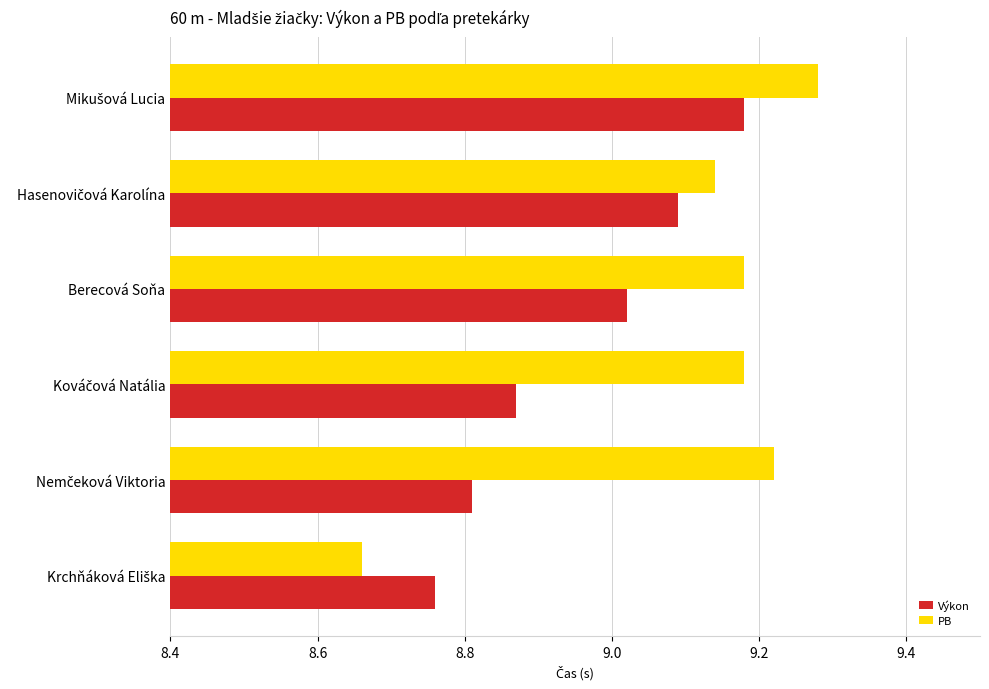

How many values in the PB series are below 9?

1